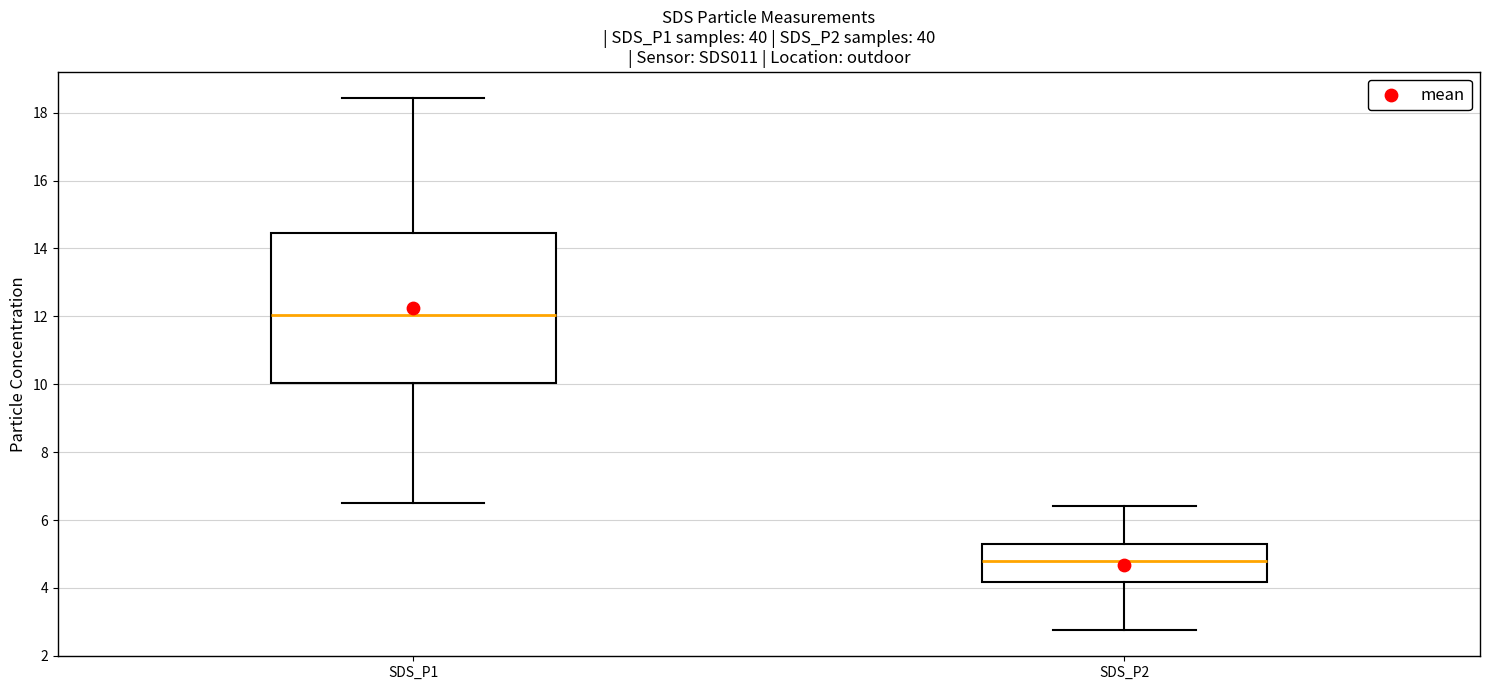

Where does the lower whisker of the box for SDS_P1 end on the y-axis? The values are not printed on the chart, so give them approximately, as read against the axis.

6.6